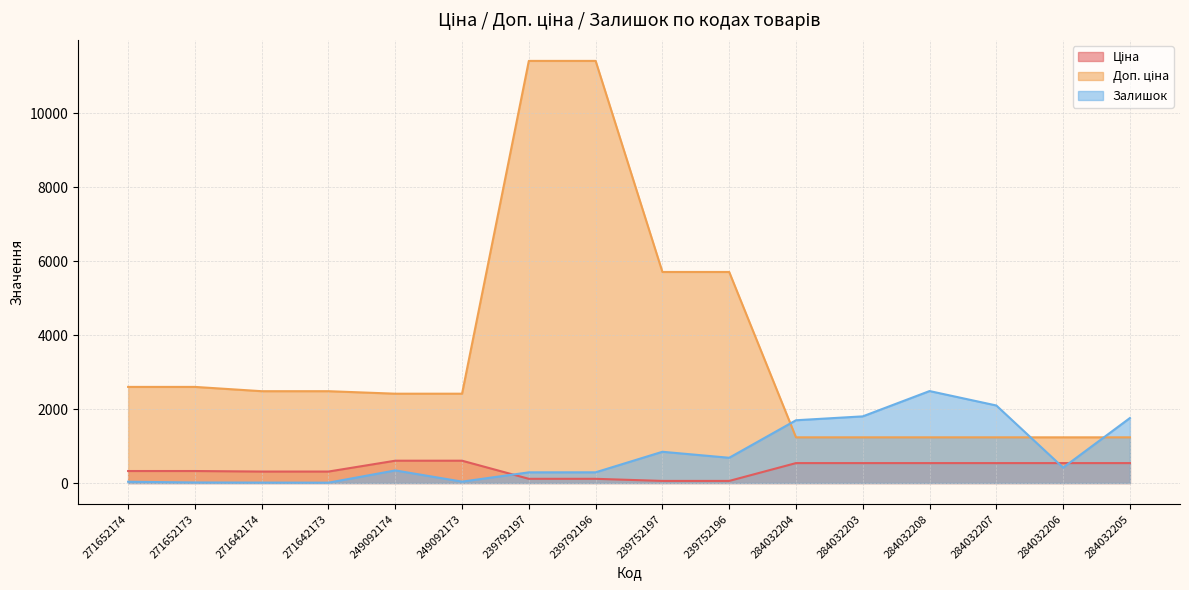

Rank the categories by Доп. ціна value from lowest to highest.

284032204, 284032203, 284032208, 284032207, 284032206, 284032205, 249092174, 249092173, 271642174, 271642173, 271652174, 271652173, 239752197, 239752196, 239792197, 239792196